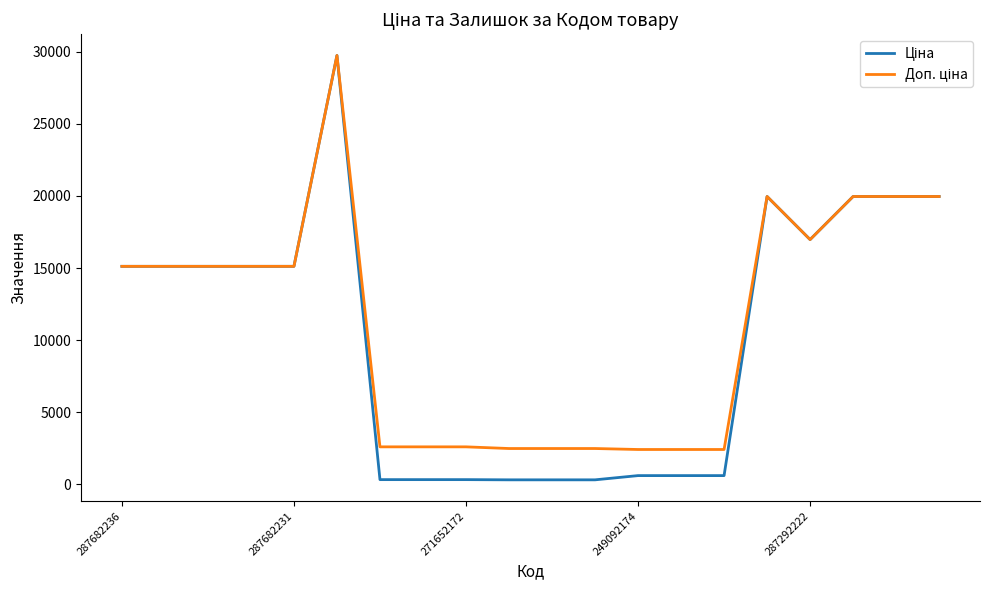

Rank the series by their average value, from lowest to highest.

Ціна, Доп. ціна